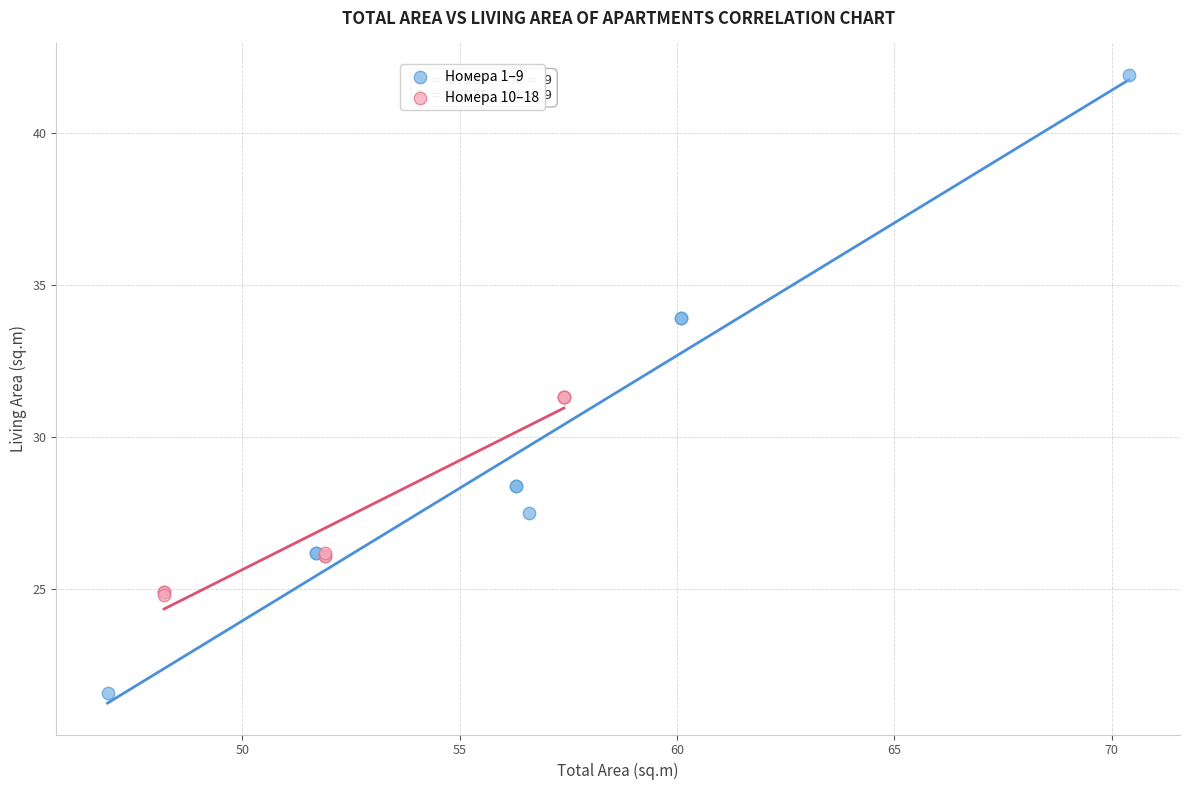

Which series reaches the maximum Y coordinate?

Номера 1–9